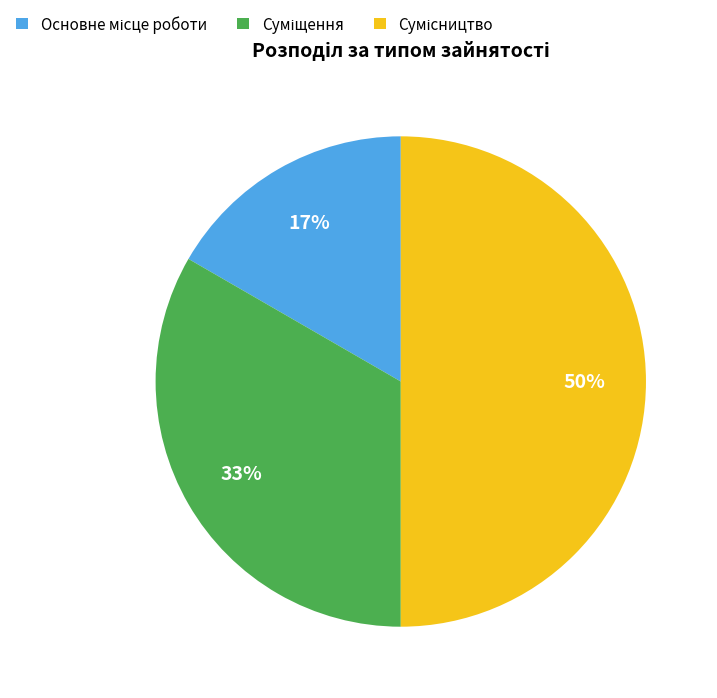

To the nearest percent, what is the average slice percentage?

33%